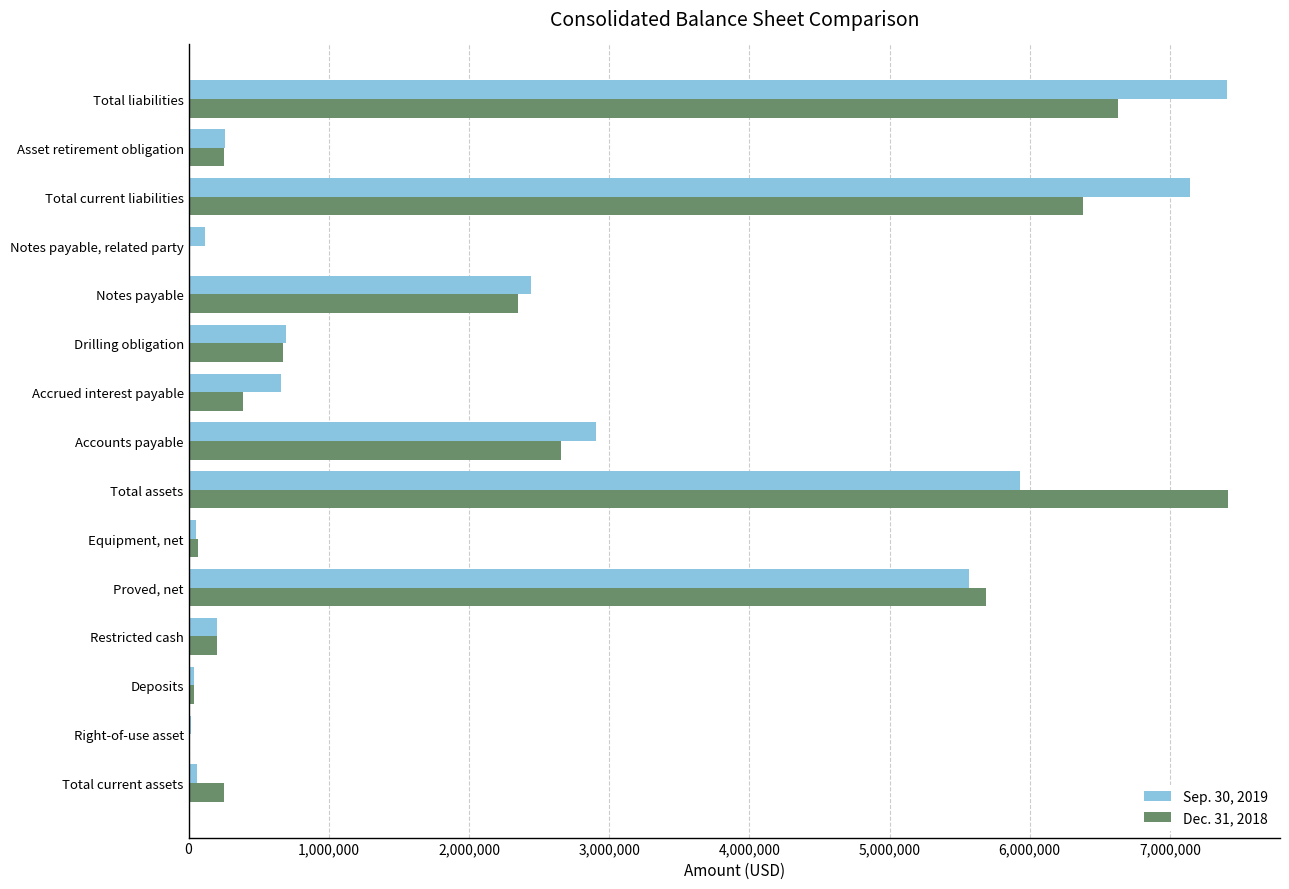

True or false: Dec. 31, 2018 has a value of 250358 at Asset retirement obligation.

True